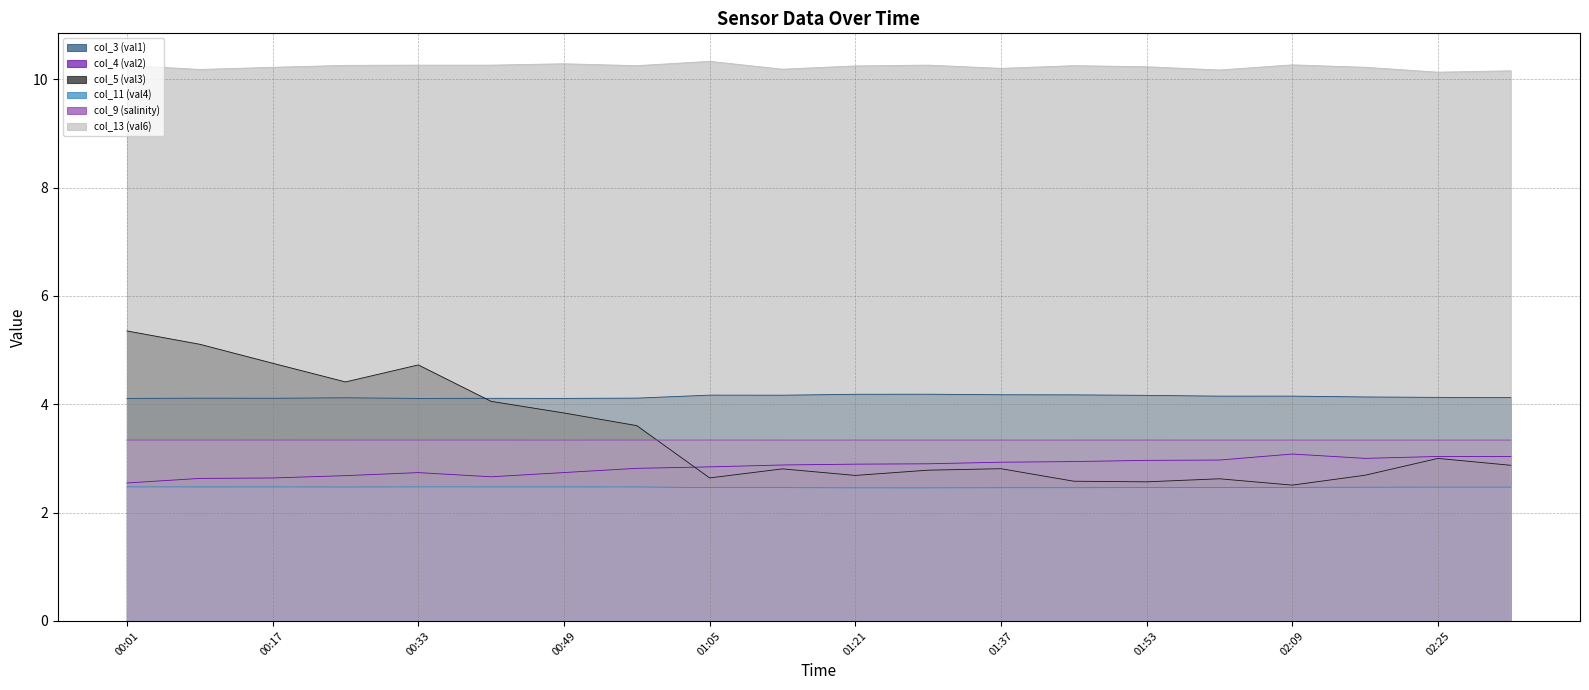

Rank the categories by col_13 (val6) value from lowest to highest.

02:25, 02:33, 02:01, 00:09, 01:13, 01:37, 00:17, 02:17, 01:53, 01:21, 00:57, 01:45, 00:01, 00:25, 00:33, 00:41, 01:29, 02:09, 00:49, 01:05